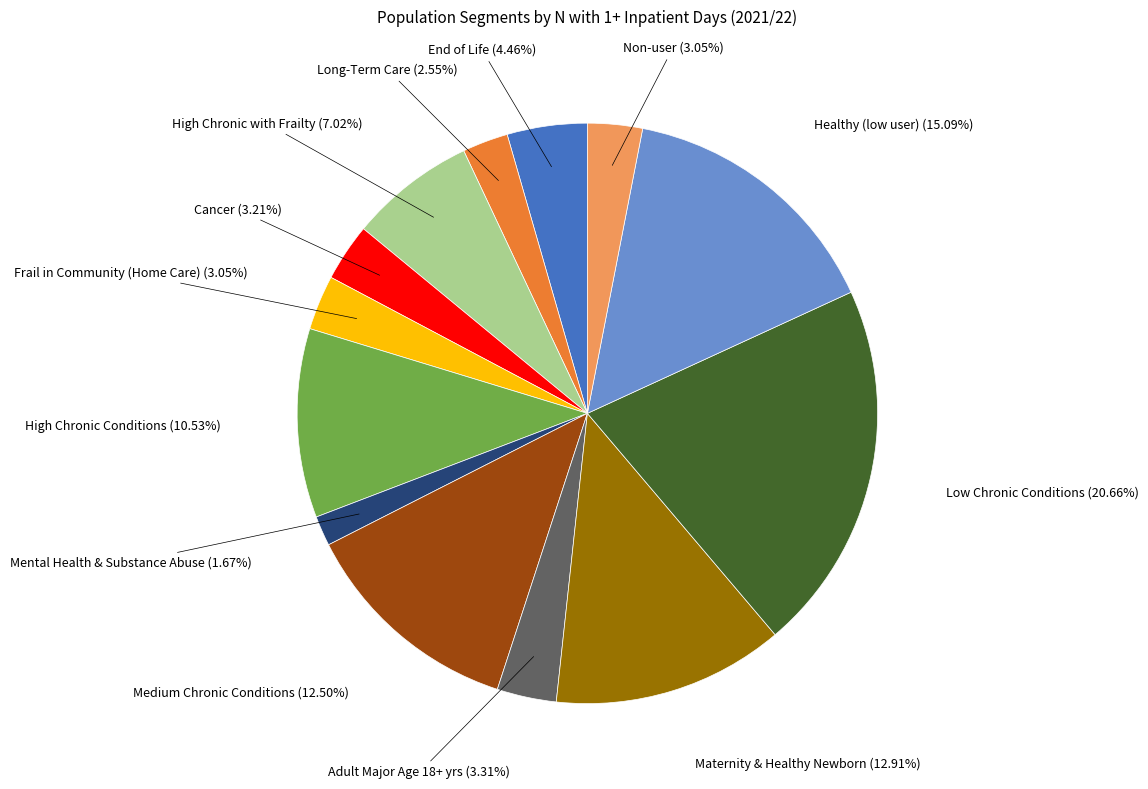

To the nearest percent, what percentage of the pie is Low Chronic Conditions?

21%